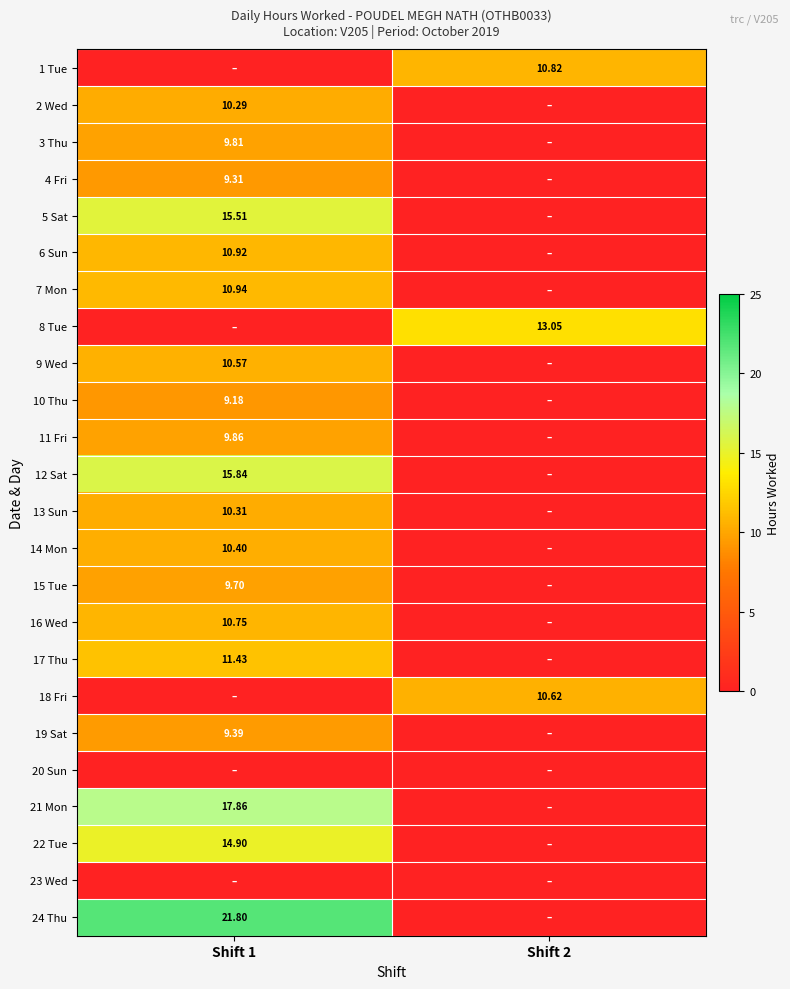

What is the spread (max minus min) of values at Shift 2?

13.1